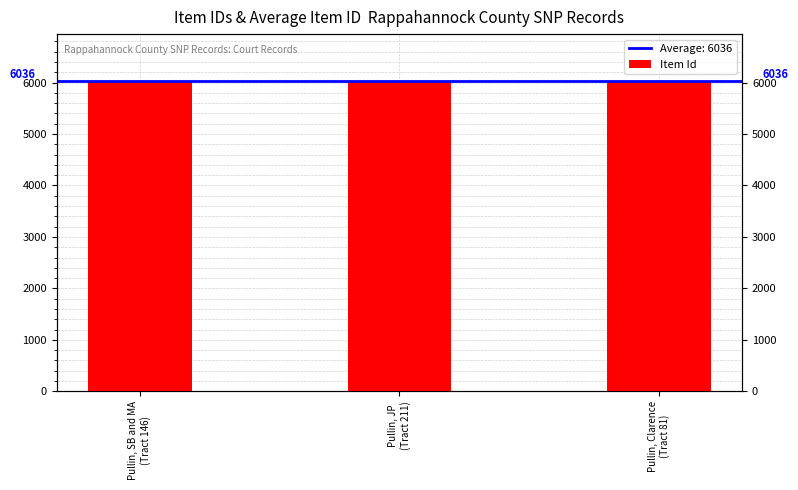

What is the value of the 1st bar from the left?

6035